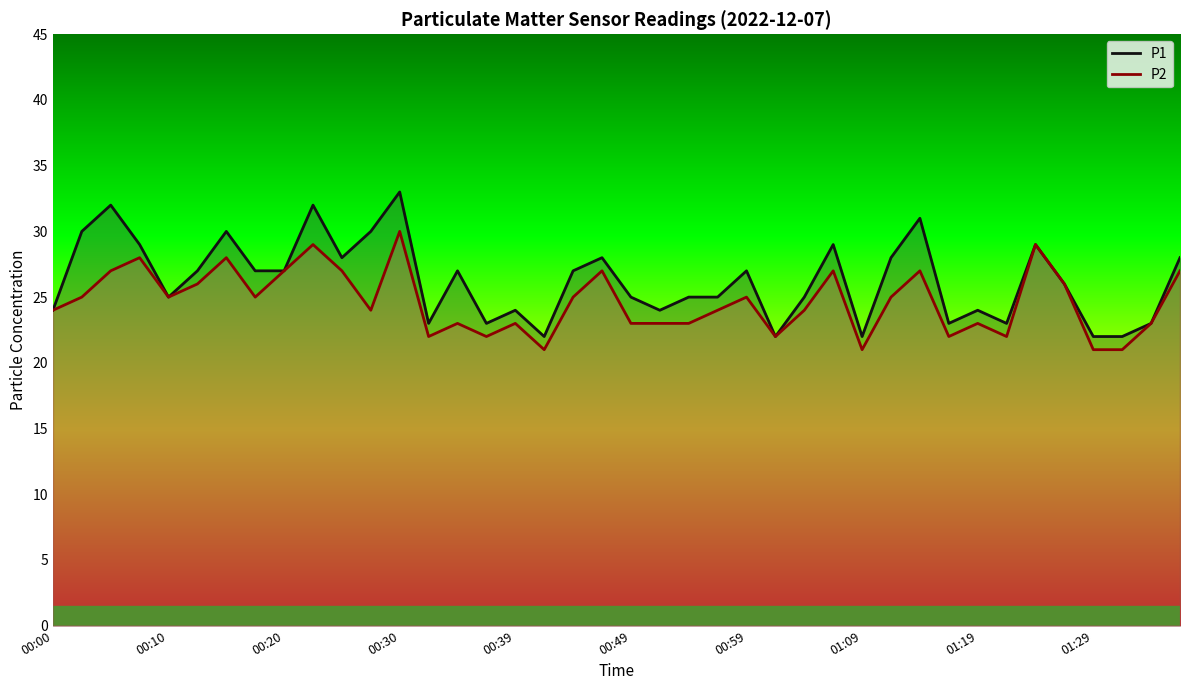

The value of P2 at 00:47 is 10. True or false?

False